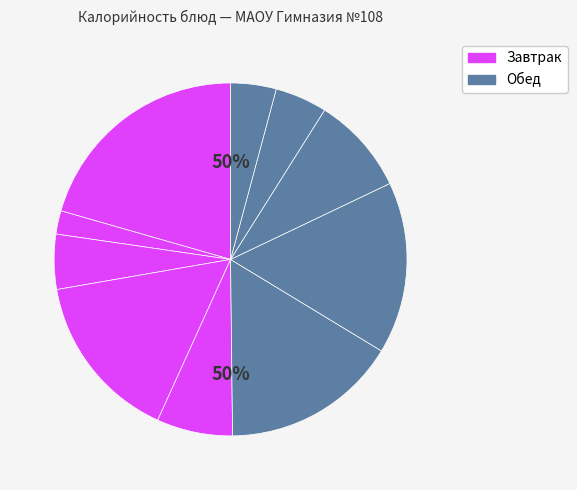

Does Пюре картофельное account for over 50% of the chart?

No